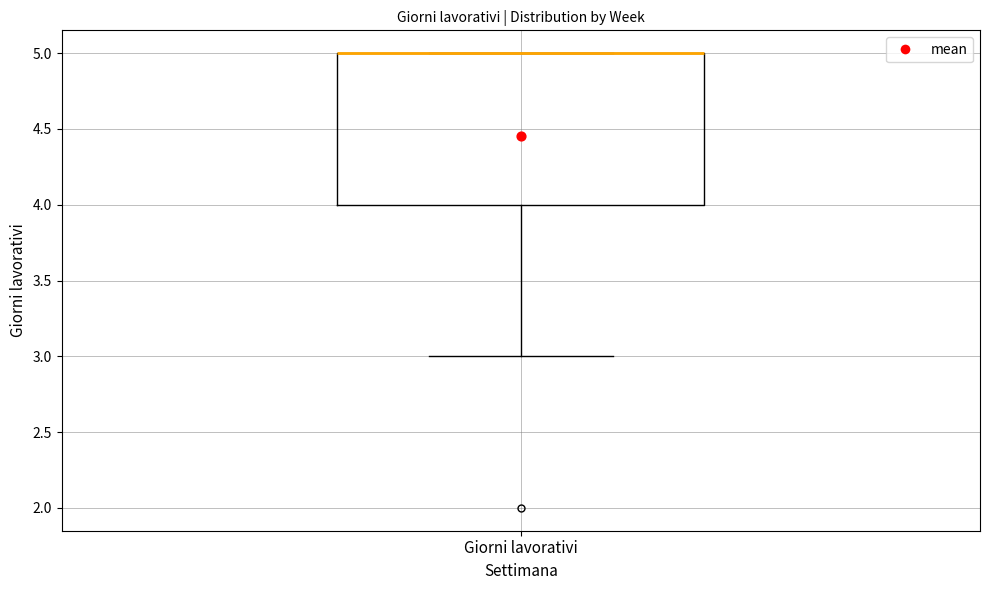

Where is the upper edge of the box for Giorni lavorativi on the y-axis? The values are not printed on the chart, so give them approximately, as read against the axis.

5